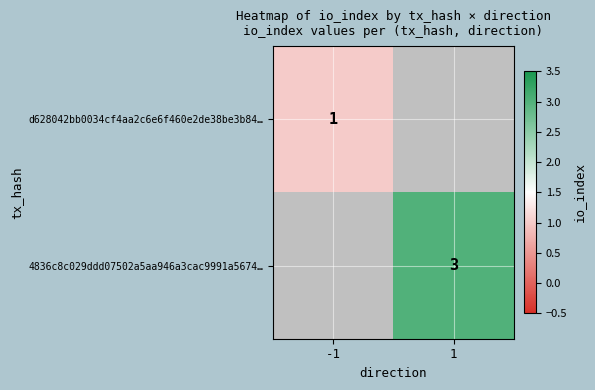

The d628042bb0034cf4aa2c6e6f460e2de38be3b84… series shows 1 at -1. True or false?

True